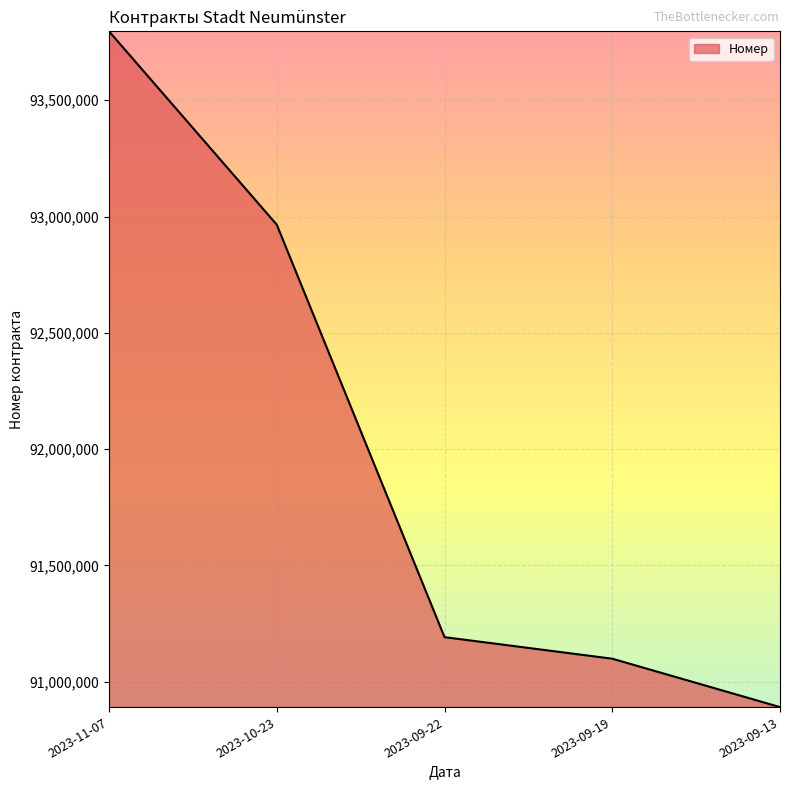

What is the sum of all values?

459942625